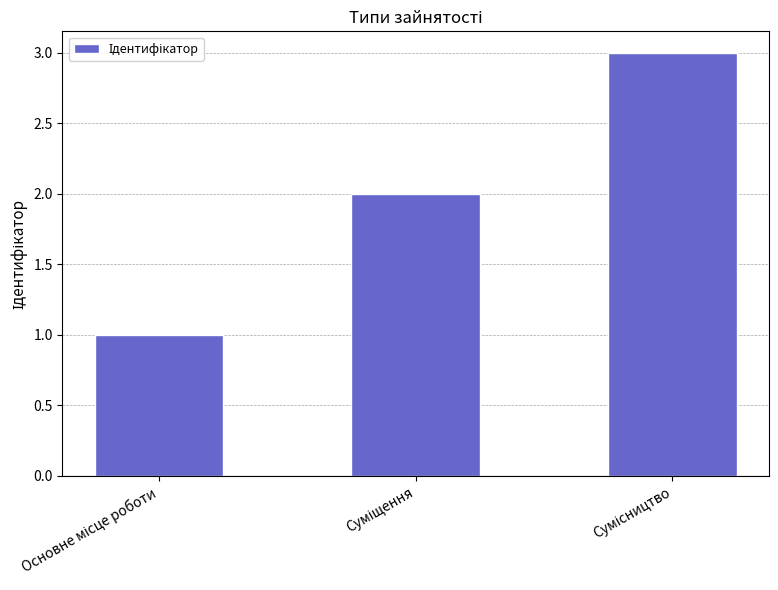

What is the greatest value displayed?

3